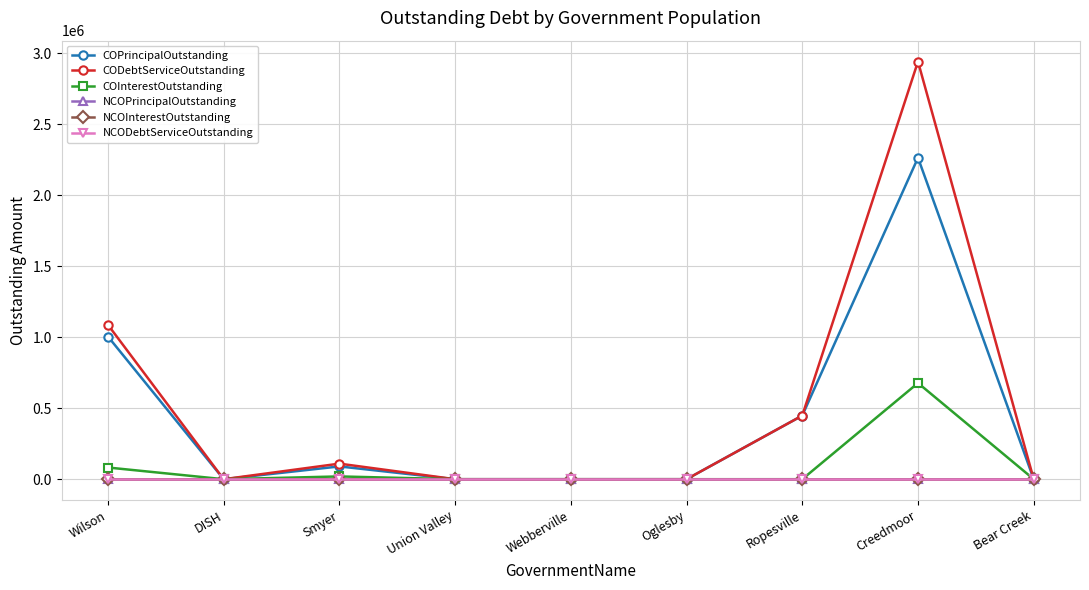

Is this an area chart (filled region under the line)?

No